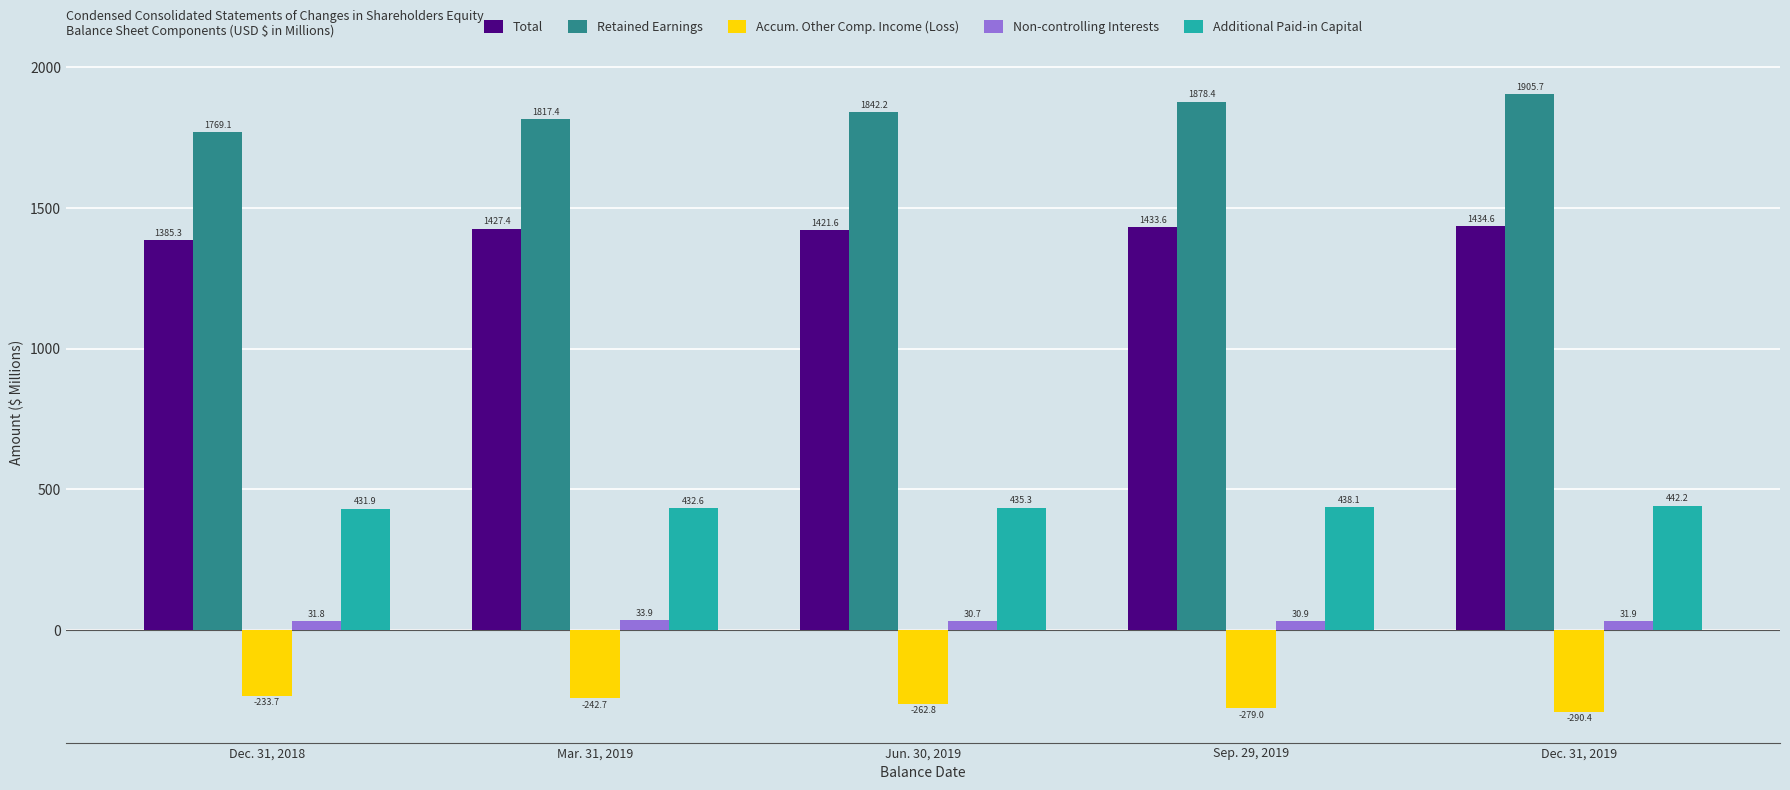

Rank the series by their maximum value, from highest to lowest.

Retained Earnings, Total, Additional Paid-in Capital, Non-controlling Interests, Accum. Other Comp. Income (Loss)